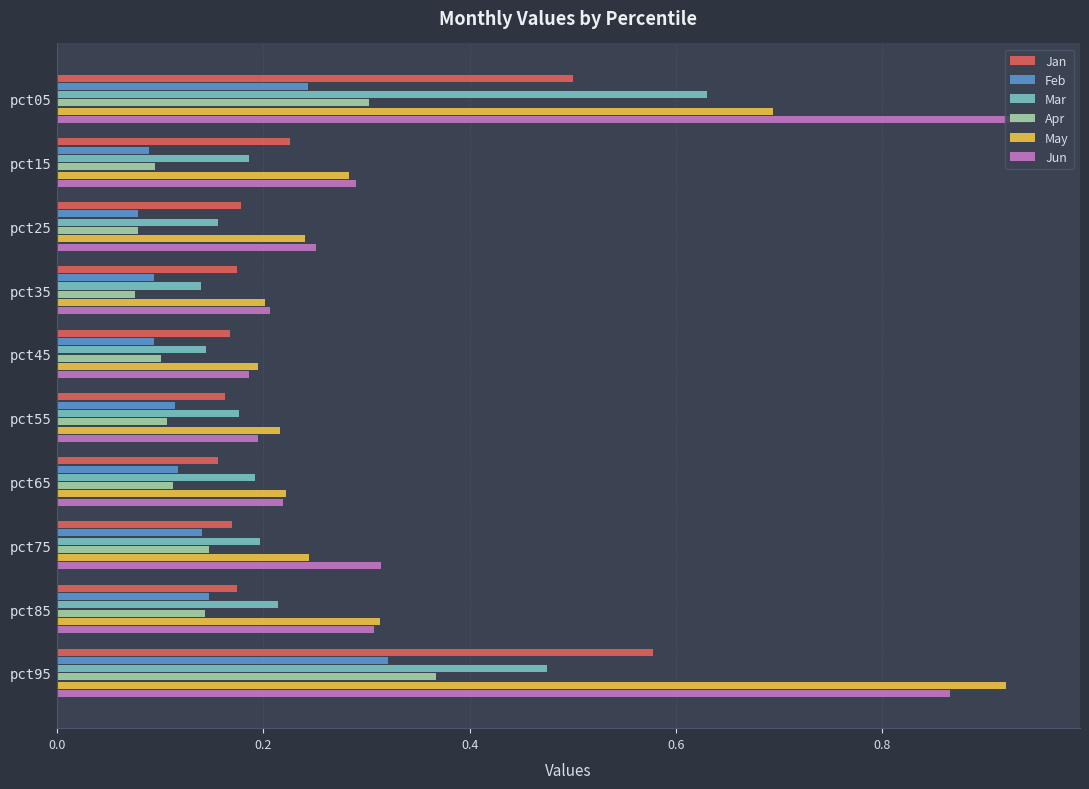

At which label is Jun closest to 0?

pct45